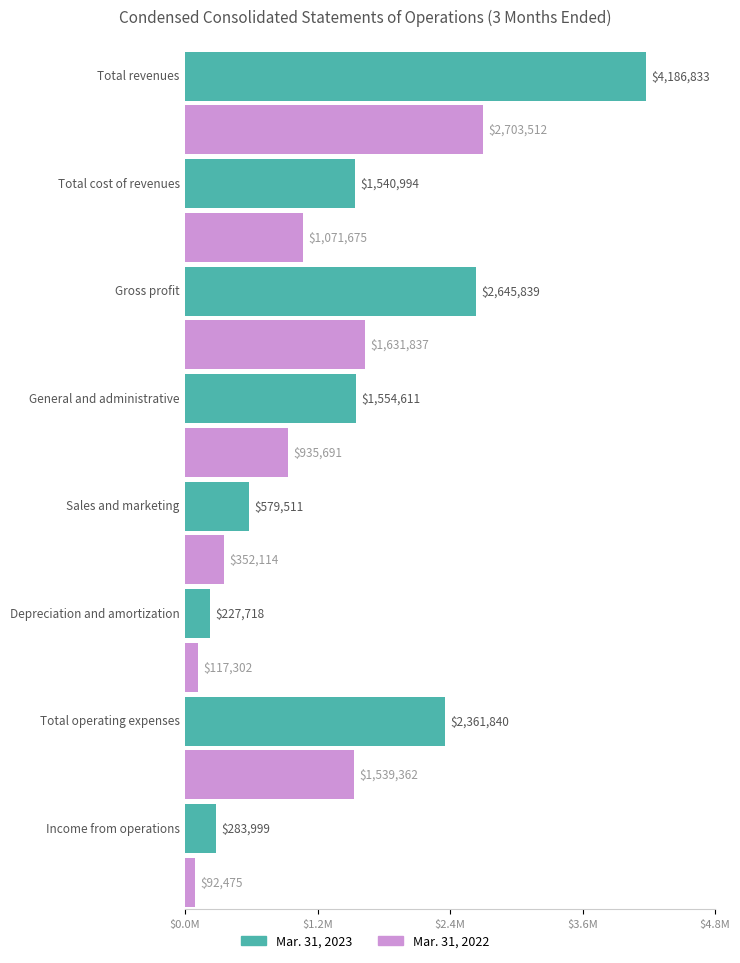

How many categories are shown in the chart?

8